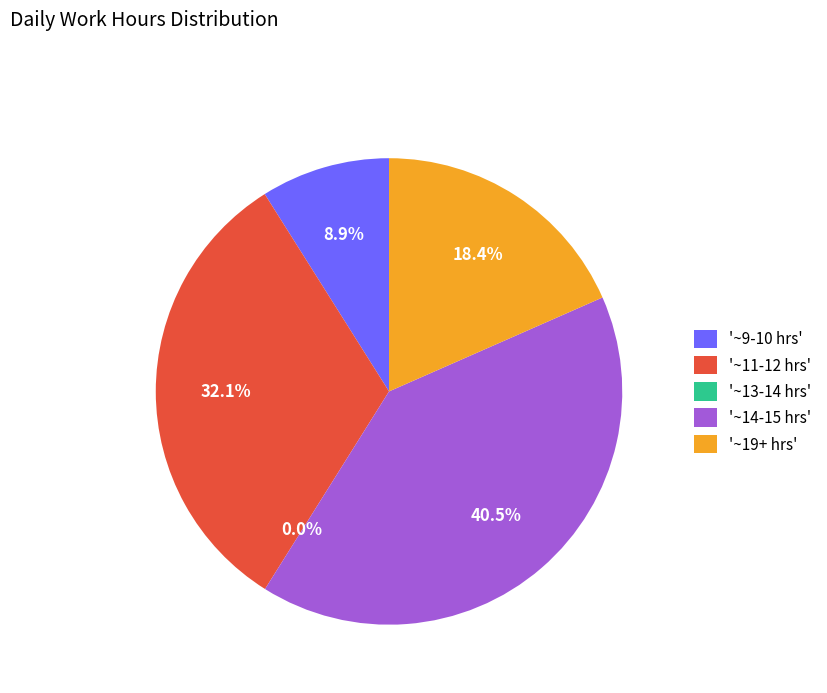

Is there any slice that represents more than half of the pie?

No